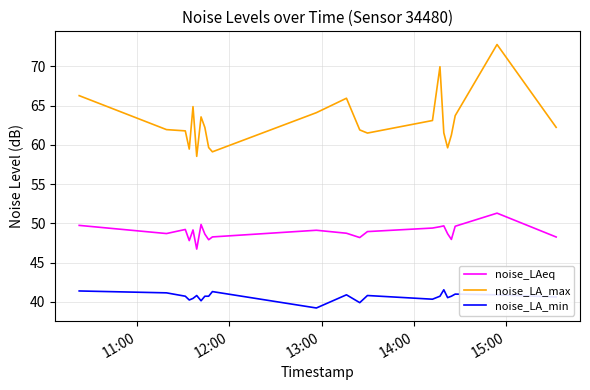

Which series has the largest total across all categories?

noise_LA_max